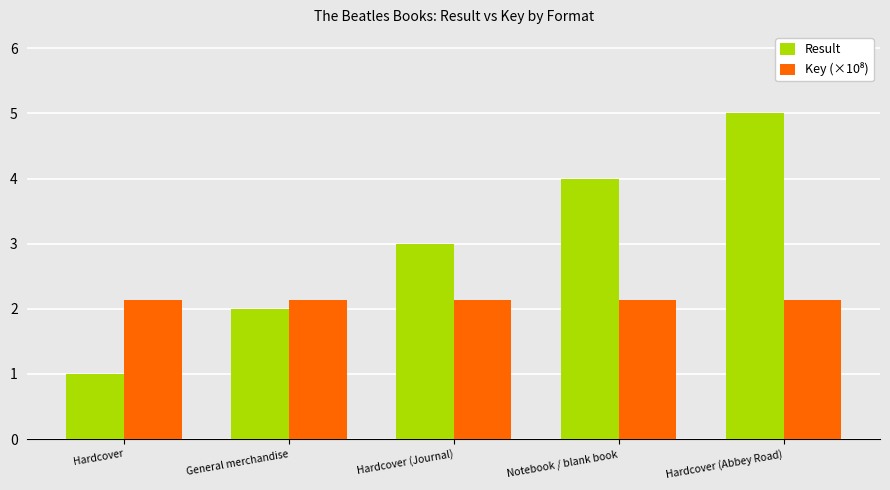

Between General merchandise and Hardcover (Abbey Road), which series saw the biggest shift?

Result